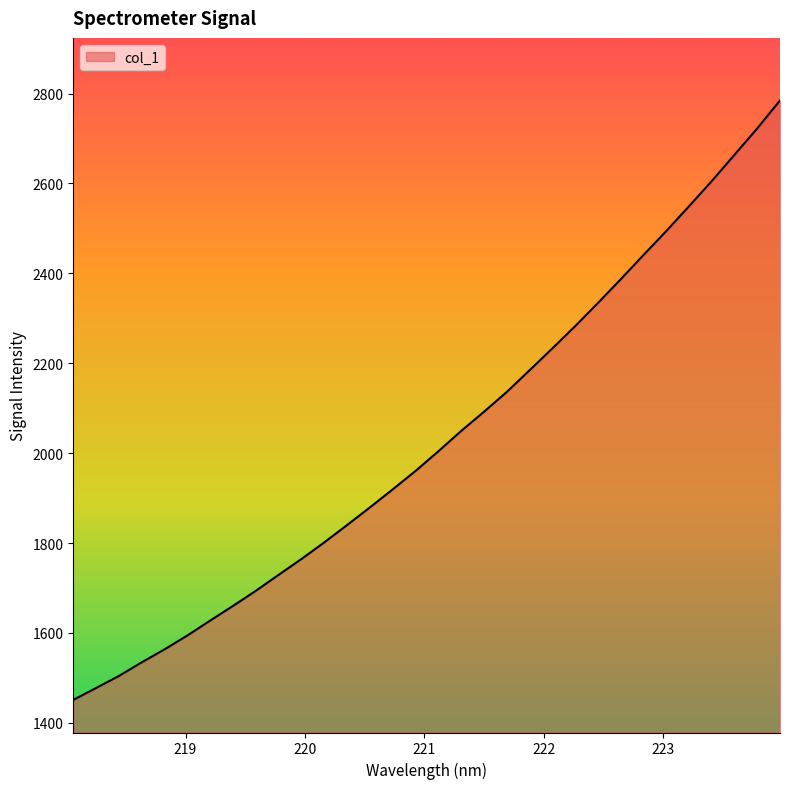

What is the smallest value displayed?

1451.0